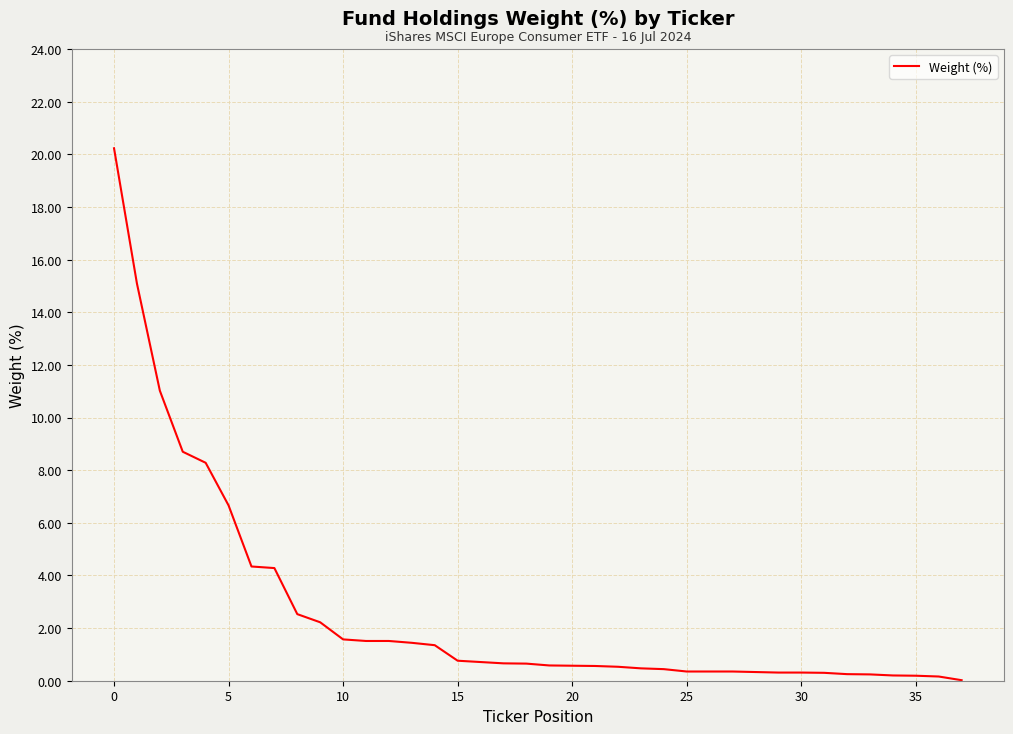

What is the maximum value shown in the chart?

20.2